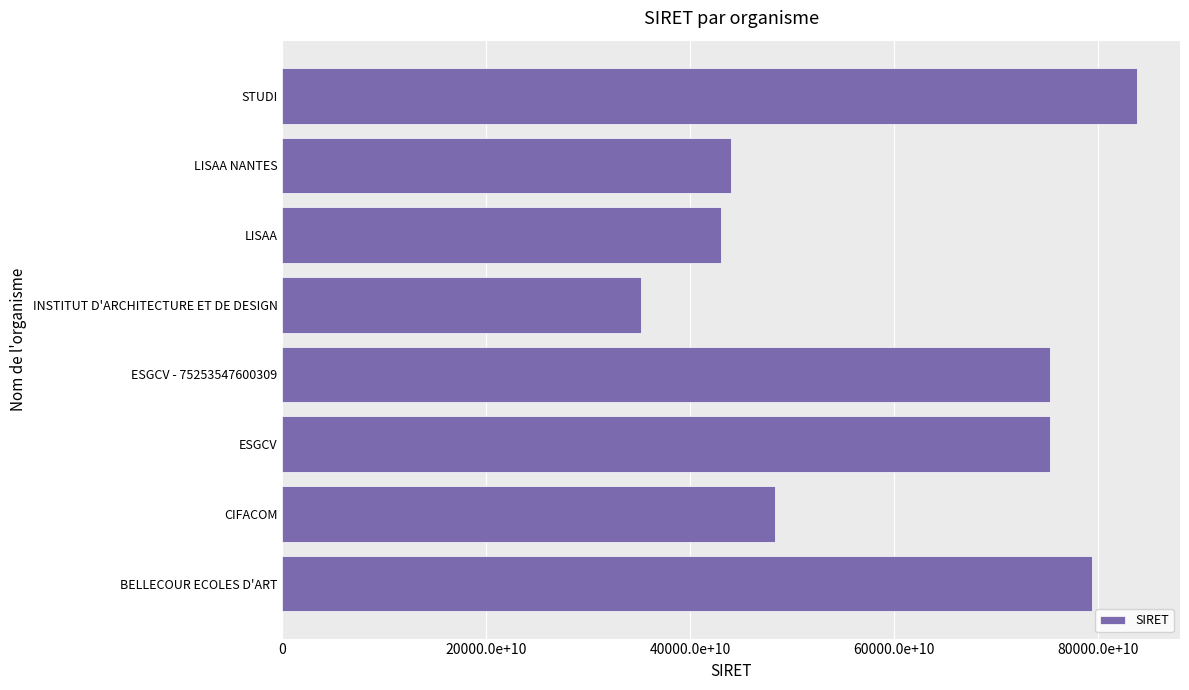

At which category does the chart reach its peak across all series?

STUDI